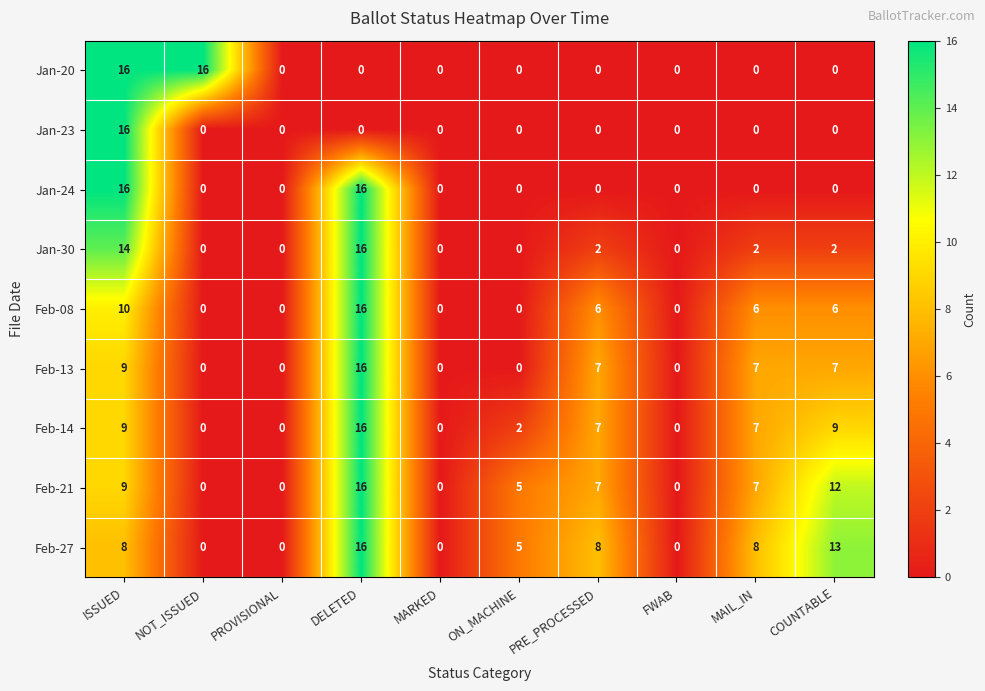

Between FWAB and COUNTABLE, which series saw the biggest shift?

Feb-27